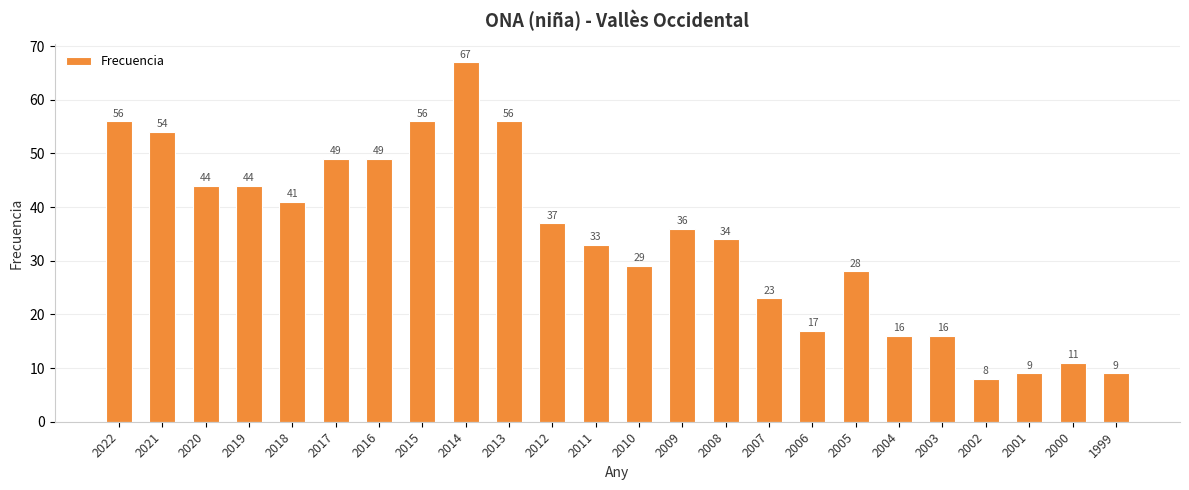

Where does the data first go above 36?

2022